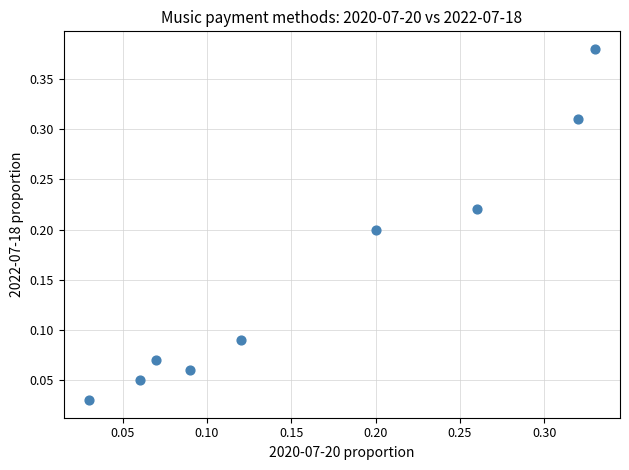

Count the number of points in this scatter plot.

9